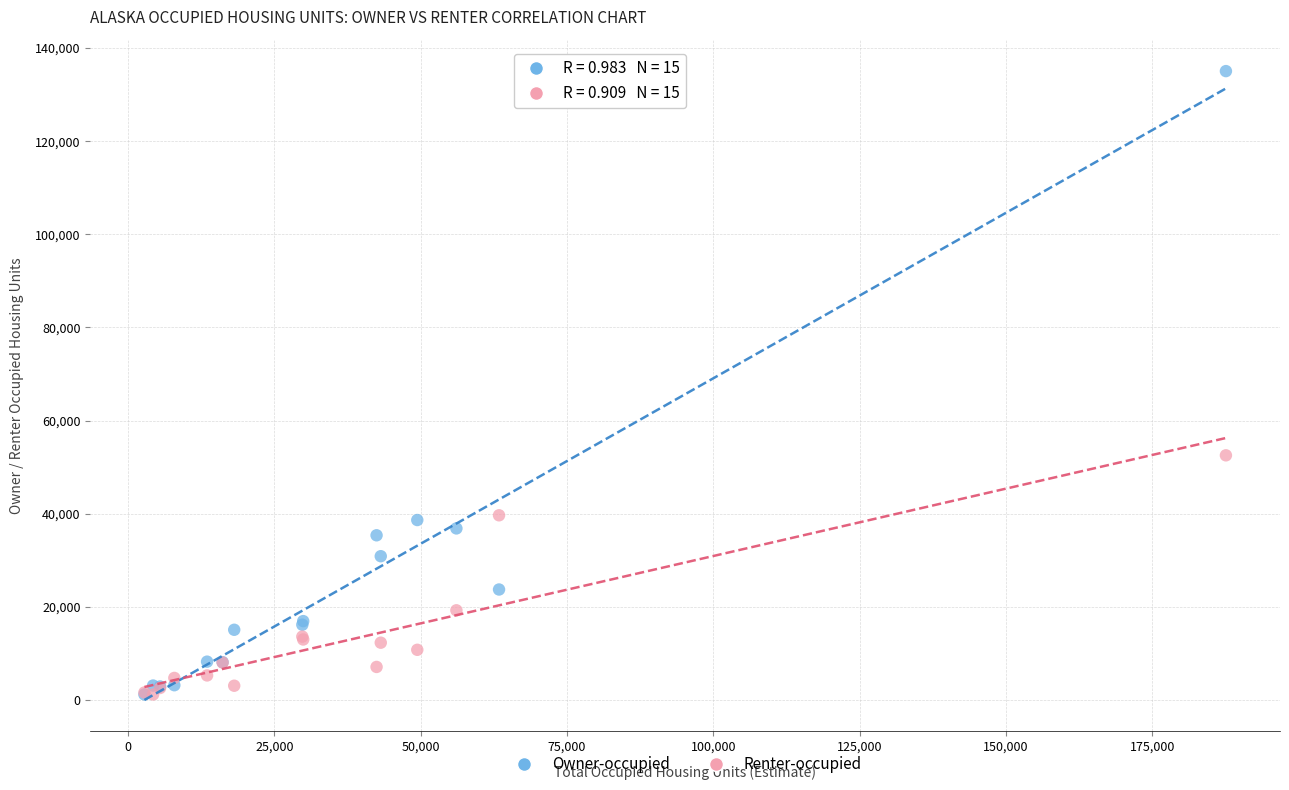

Across all series, what Y value is closest to 68105?

52530